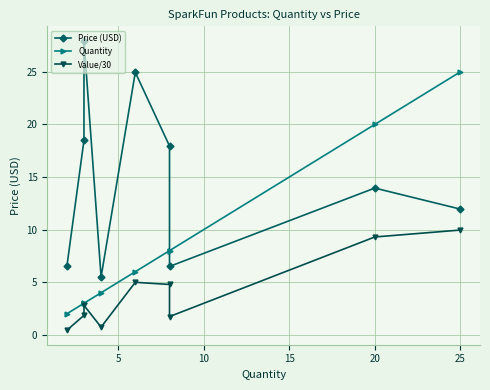

True or false: Price (USD) and Quantity intersect in this chart.

True